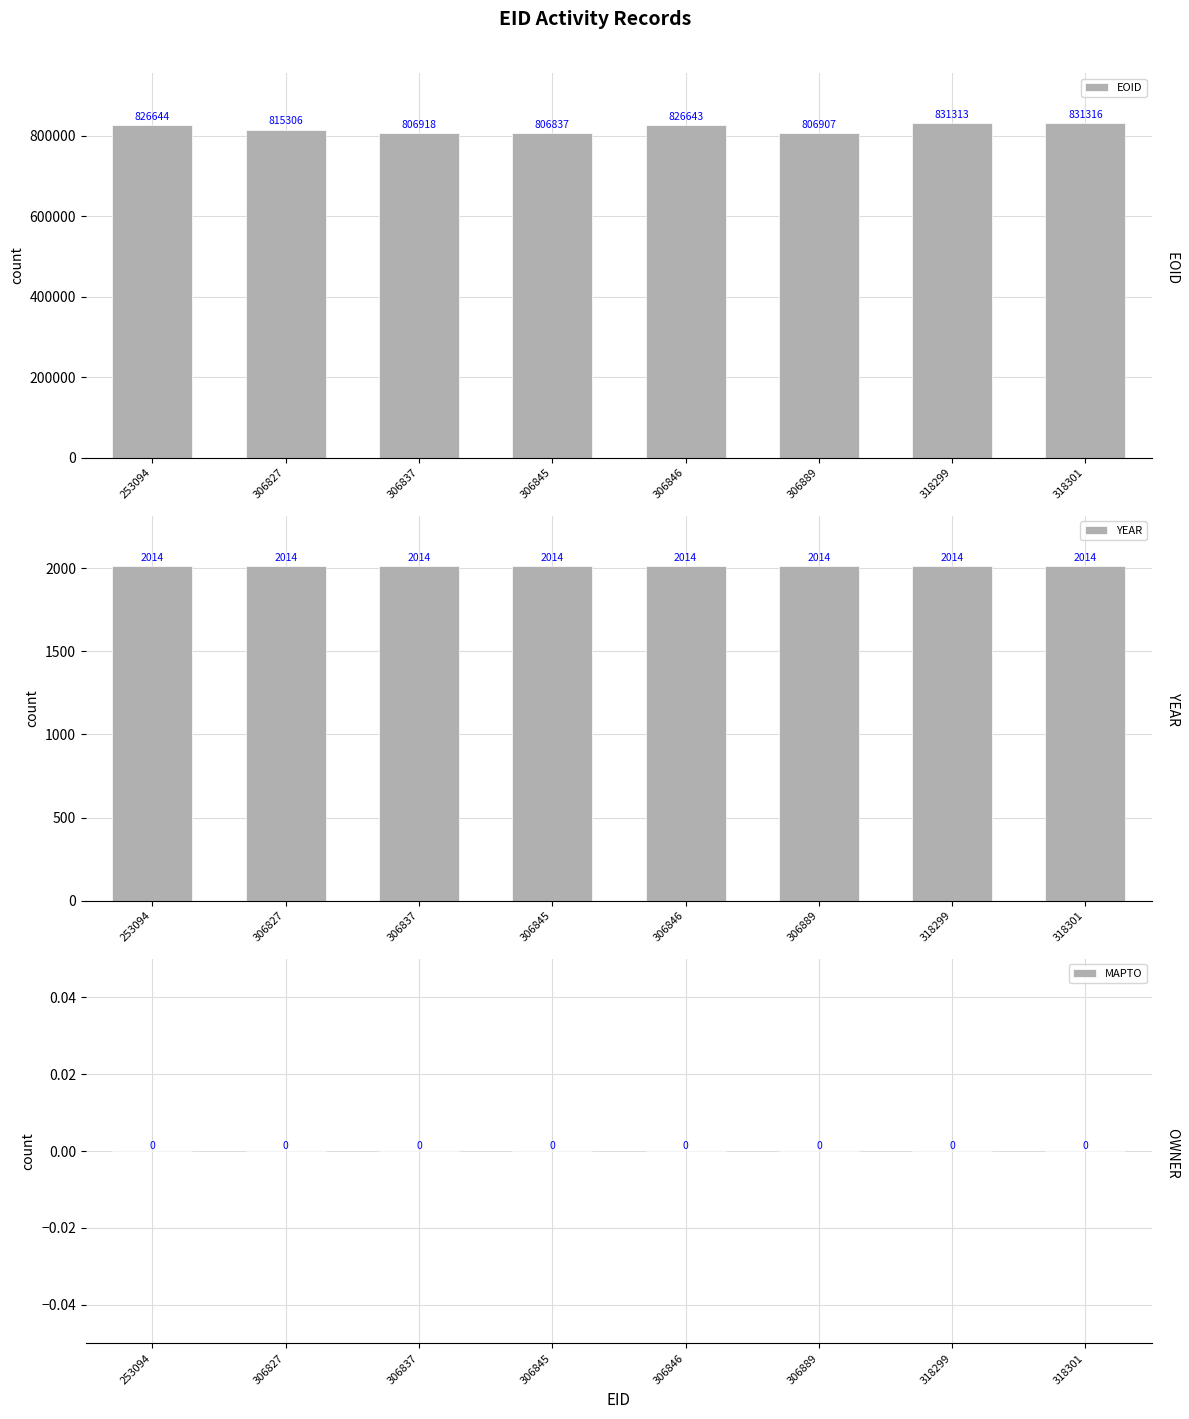

What is the value of the YEAR bar at the 8th from the left?

2014